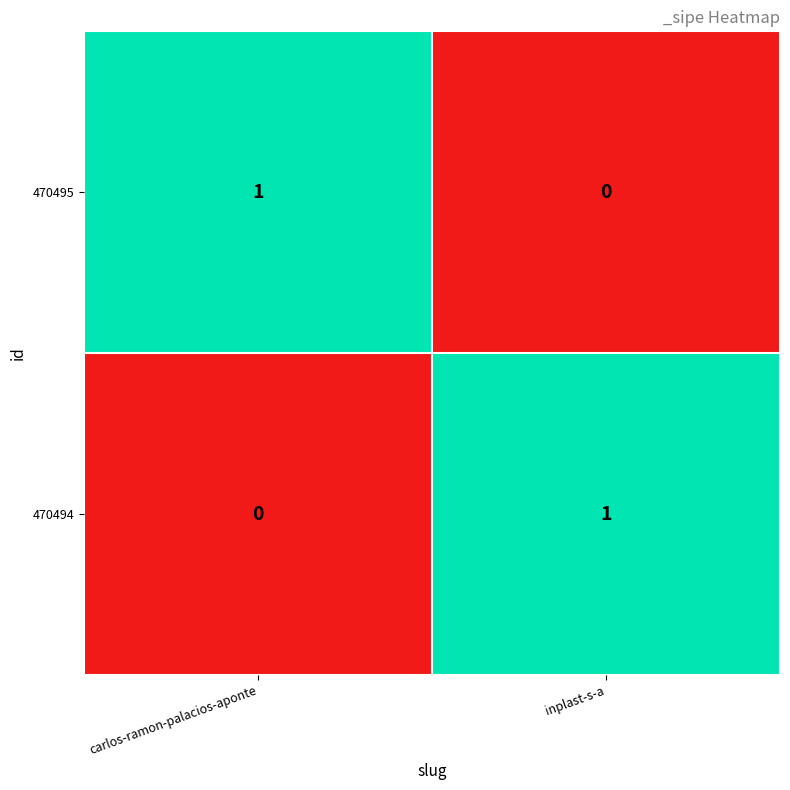

How many data points does each series have?

2